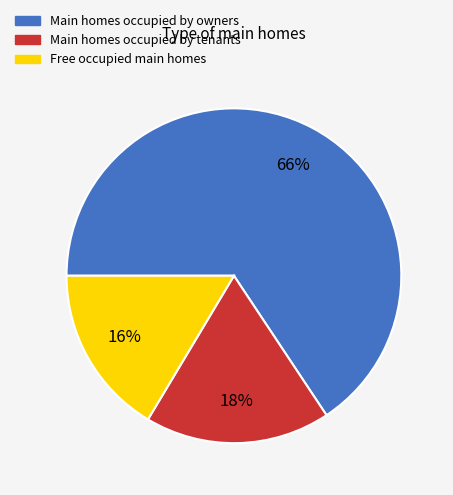

To the nearest percent, what percentage of the pie is Main homes occupied by tenants?

18%